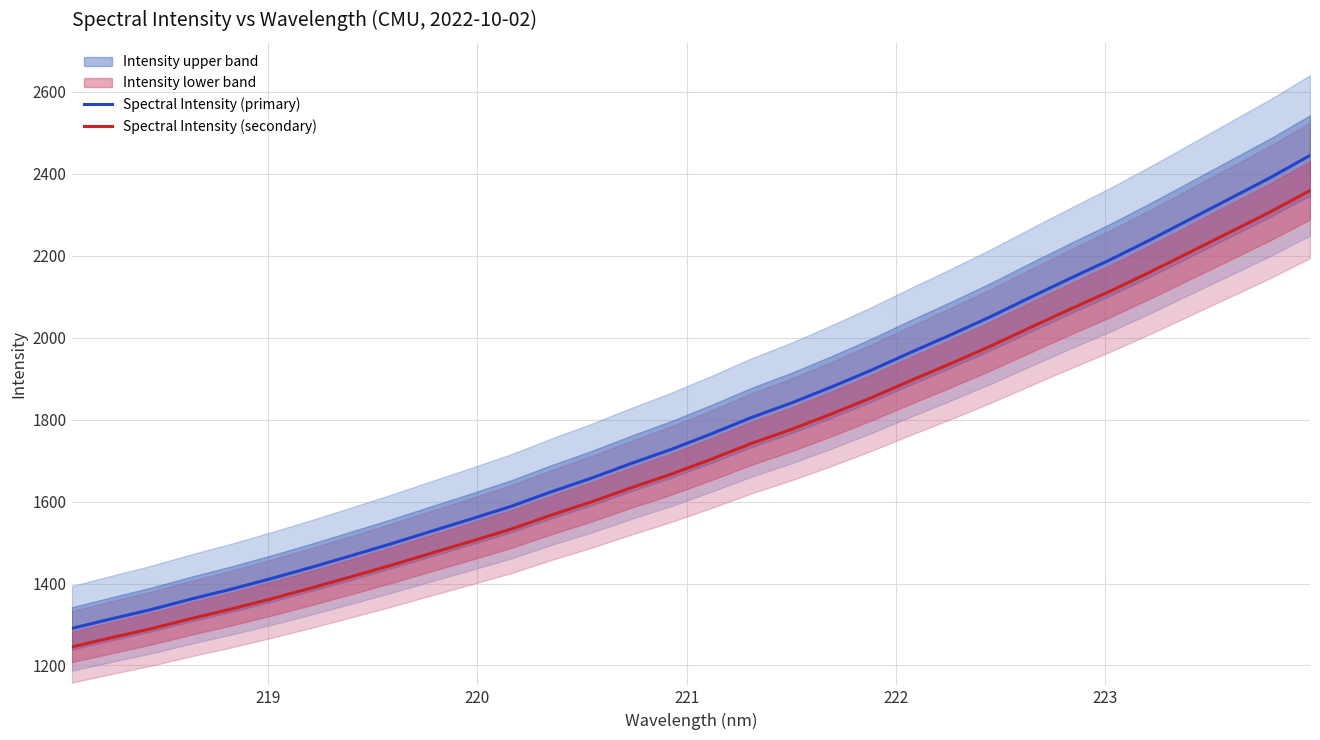

How many values in the Spectral Intensity (primary) series are below 1764?

16